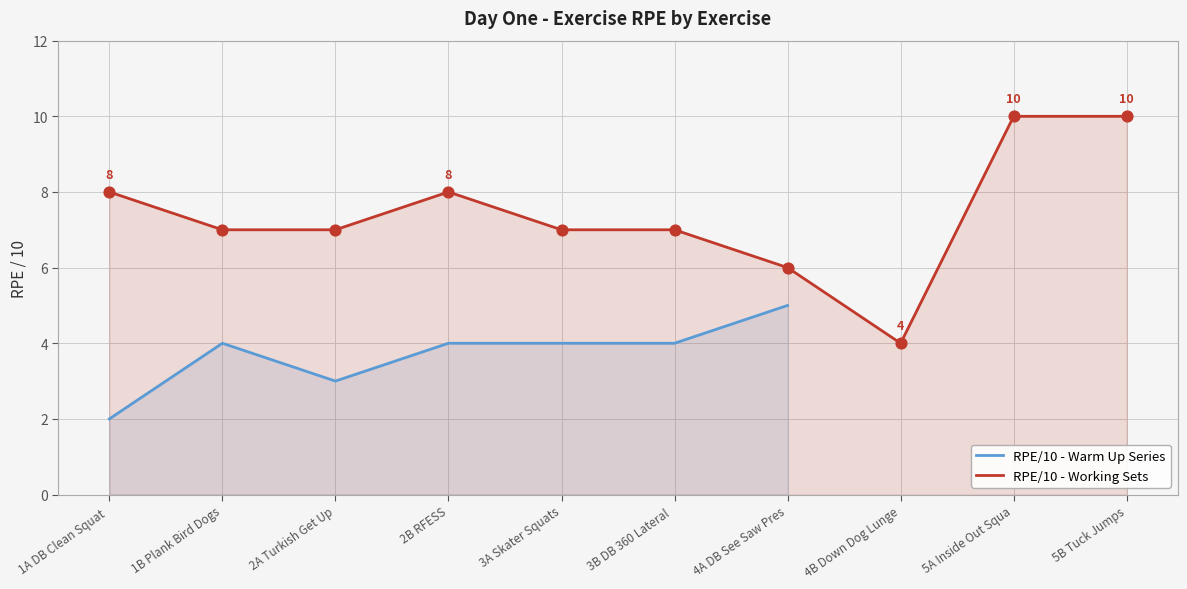

Is it true that RPE/10 - Warm Up Series equals 2 at 3A Skater Squats?

False